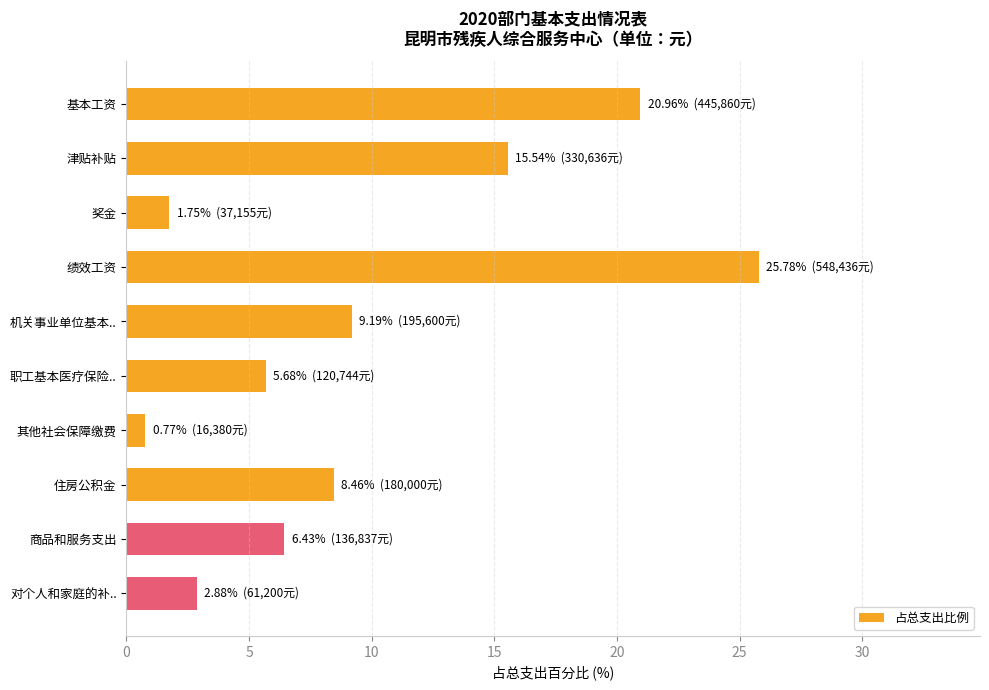

Reading top to bottom, list all the values displayed in this chart.

21.0	15.5	1.7	25.8	9.2	5.7	0.8	8.5	6.4	2.9